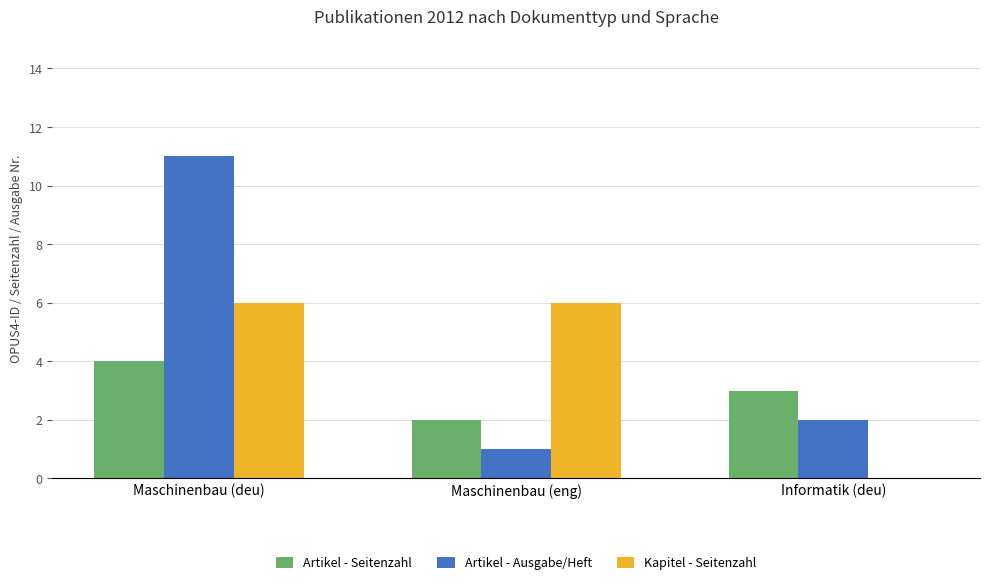

The value of Artikel - Ausgabe/Heft at Maschinenbau (deu) is 11. True or false?

True